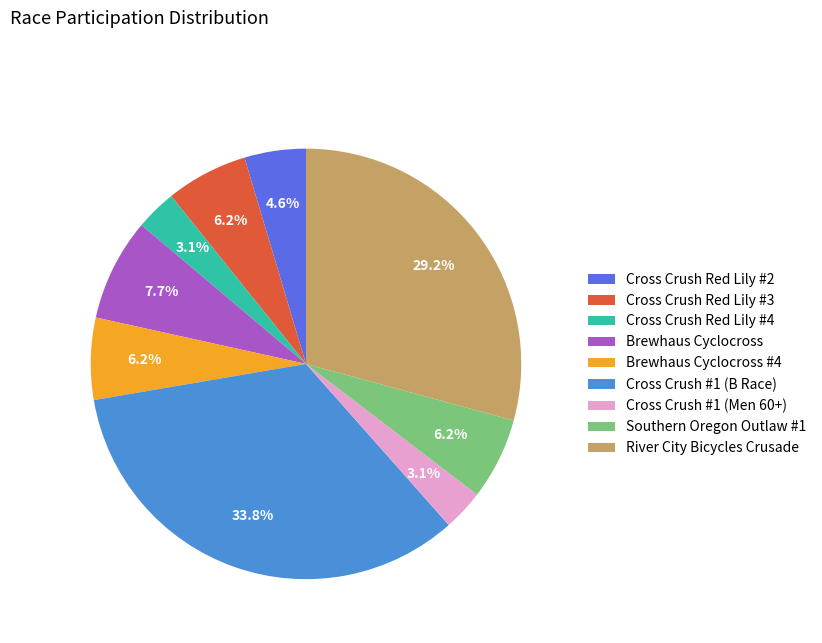

Is there any slice that represents more than half of the pie?

No